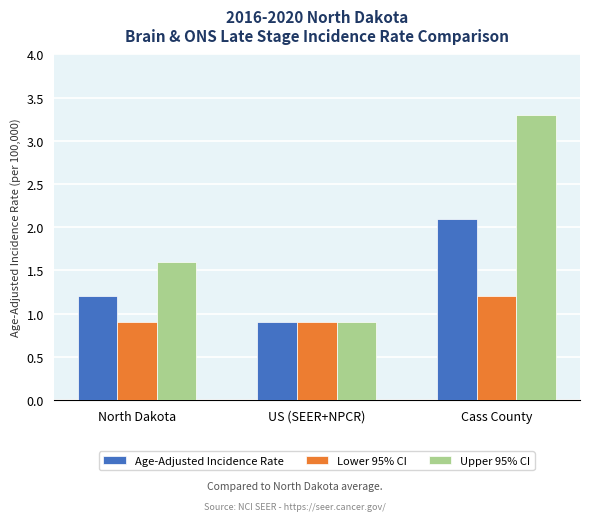

What are all the series names shown in the legend?

Age-Adjusted Incidence Rate, Lower 95% CI, Upper 95% CI